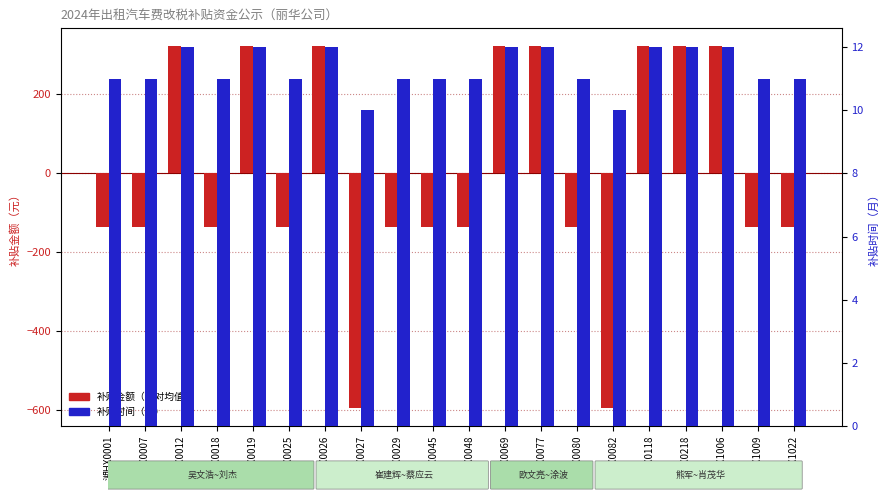

Reading left to right, list all the values displayed in this chart.

补贴金额（相对均值）: 湘HX0001=-137.0	湘HX0007=-137.0	湘HX0012=319.7	湘HX0018=-137.0	湘HX0019=319.7	湘HX0025=-137.0	湘HX0026=319.7	湘HX0027=-593.7	湘HX0029=-137.0	湘HX0045=-137.0	湘HX0048=-137.0	湘HX0069=319.7	湘HX0077=319.7	湘HX0080=-137.0	湘HX0082=-593.7	湘HX0118=319.7	湘HX0218=319.7	湘HX1006=319.7	湘HX1009=-137.0	湘HX1022=-137.0
补贴时间（月）: 湘HX0001=11.0	湘HX0007=11.0	湘HX0012=12.0	湘HX0018=11.0	湘HX0019=12.0	湘HX0025=11.0	湘HX0026=12.0	湘HX0027=10.0	湘HX0029=11.0	湘HX0045=11.0	湘HX0048=11.0	湘HX0069=12.0	湘HX0077=12.0	湘HX0080=11.0	湘HX0082=10.0	湘HX0118=12.0	湘HX0218=12.0	湘HX1006=12.0	湘HX1009=11.0	湘HX1022=11.0